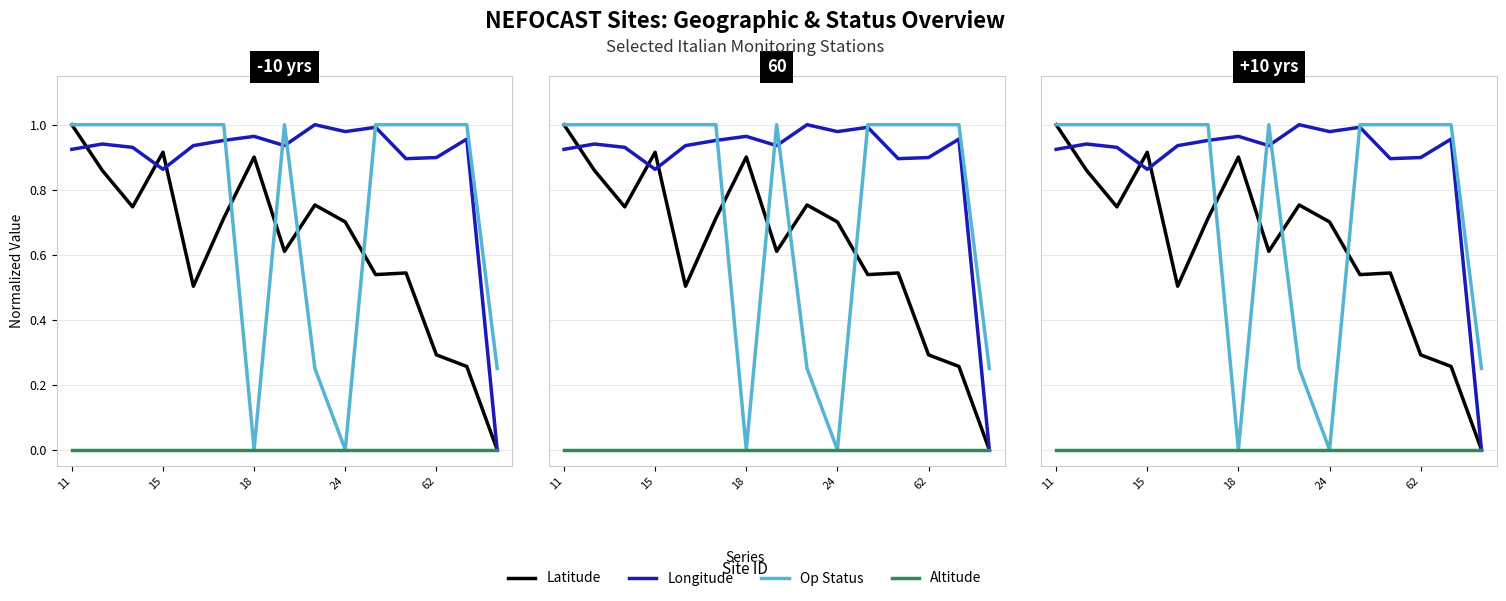

What is the label of the 14th point from the left?

13